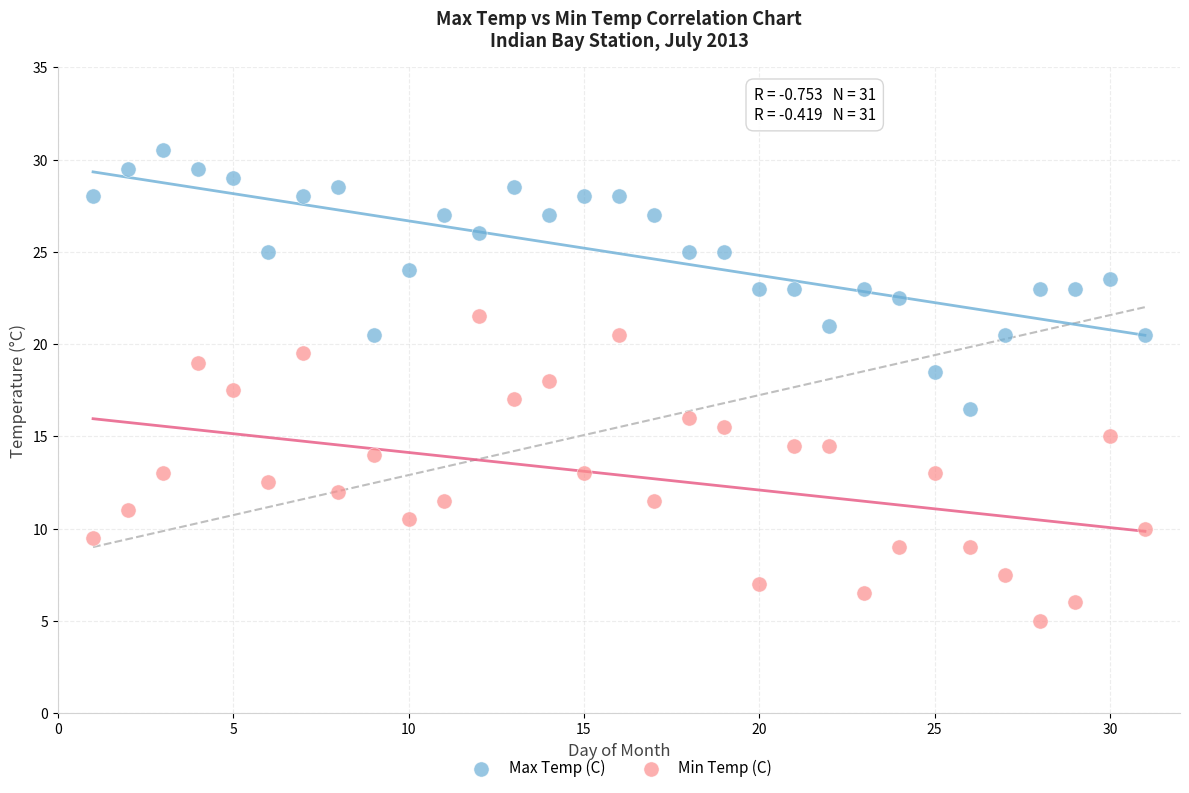

Across all data points, what is the range of Y values (max minus min)?

25.5